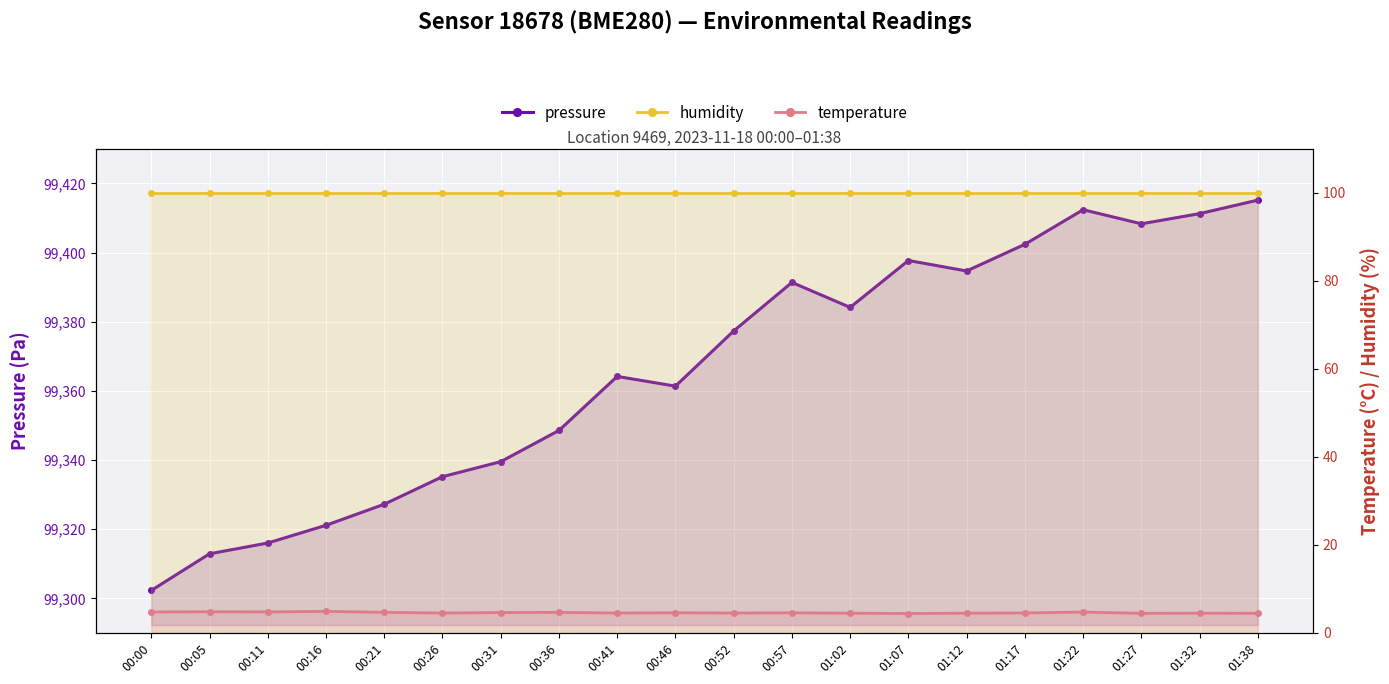

Which has a higher value, 00:21 or 01:32?

01:32